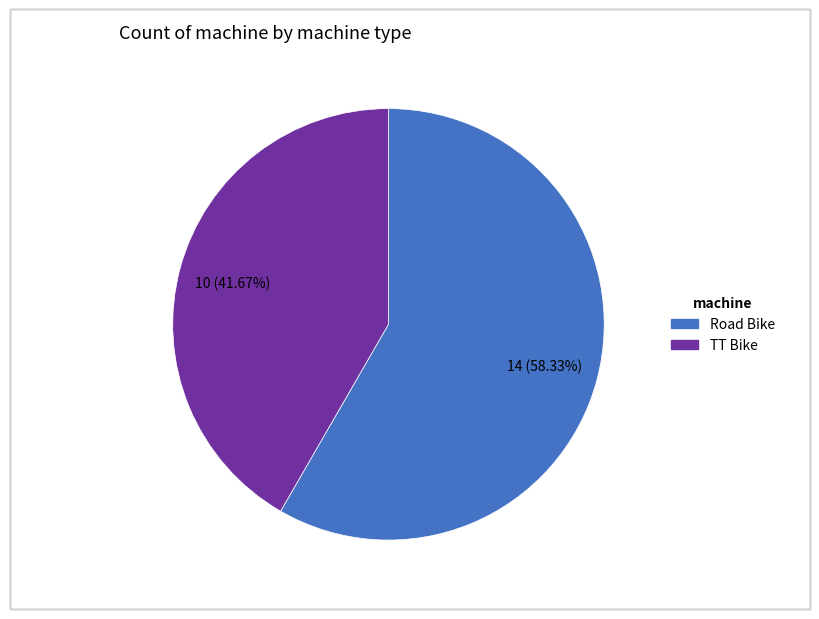

Approximately how many times larger is the value at TT Bike compared to Road Bike?

0.7